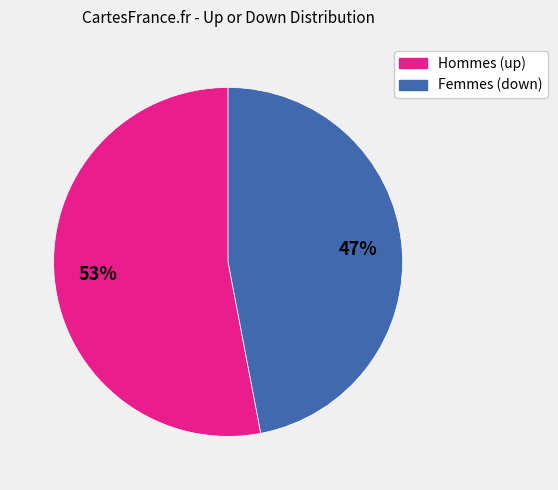

Is there any slice that represents more than half of the pie?

Yes